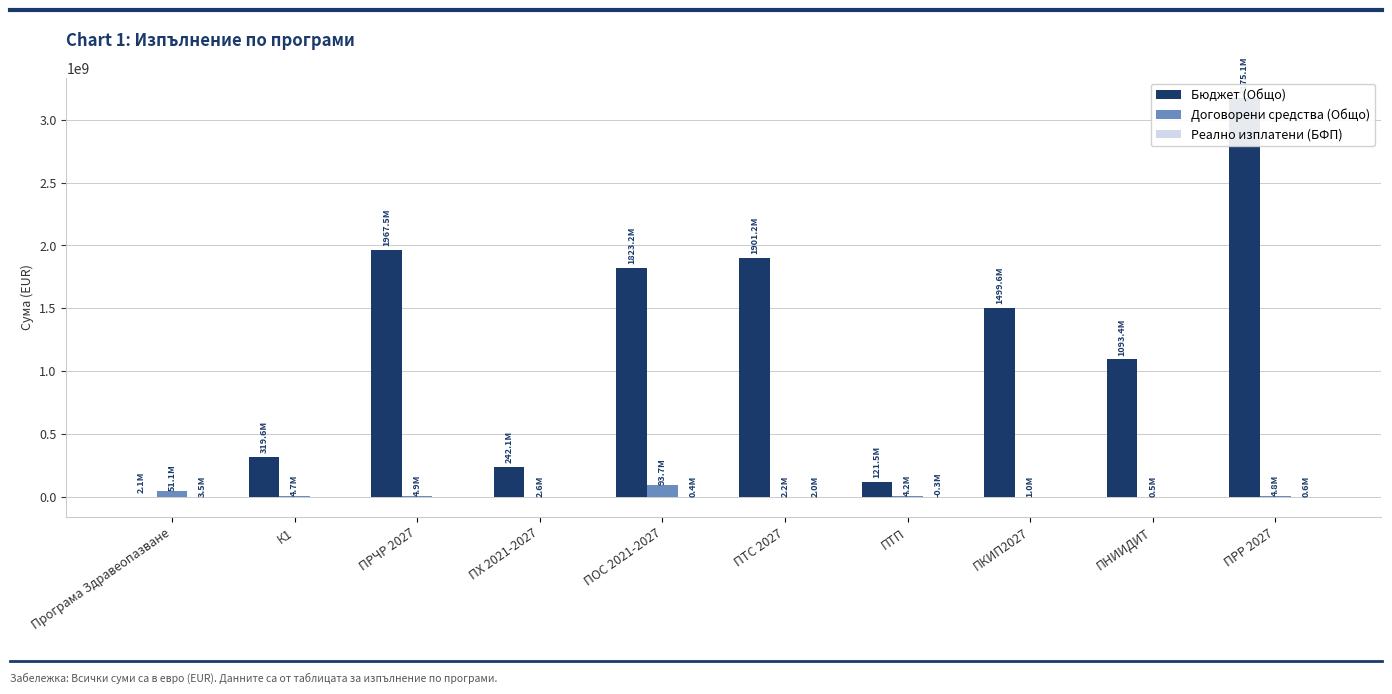

What is the difference between the maximum and minimum values in the Договорени средства (Общо) series?

93230751.1